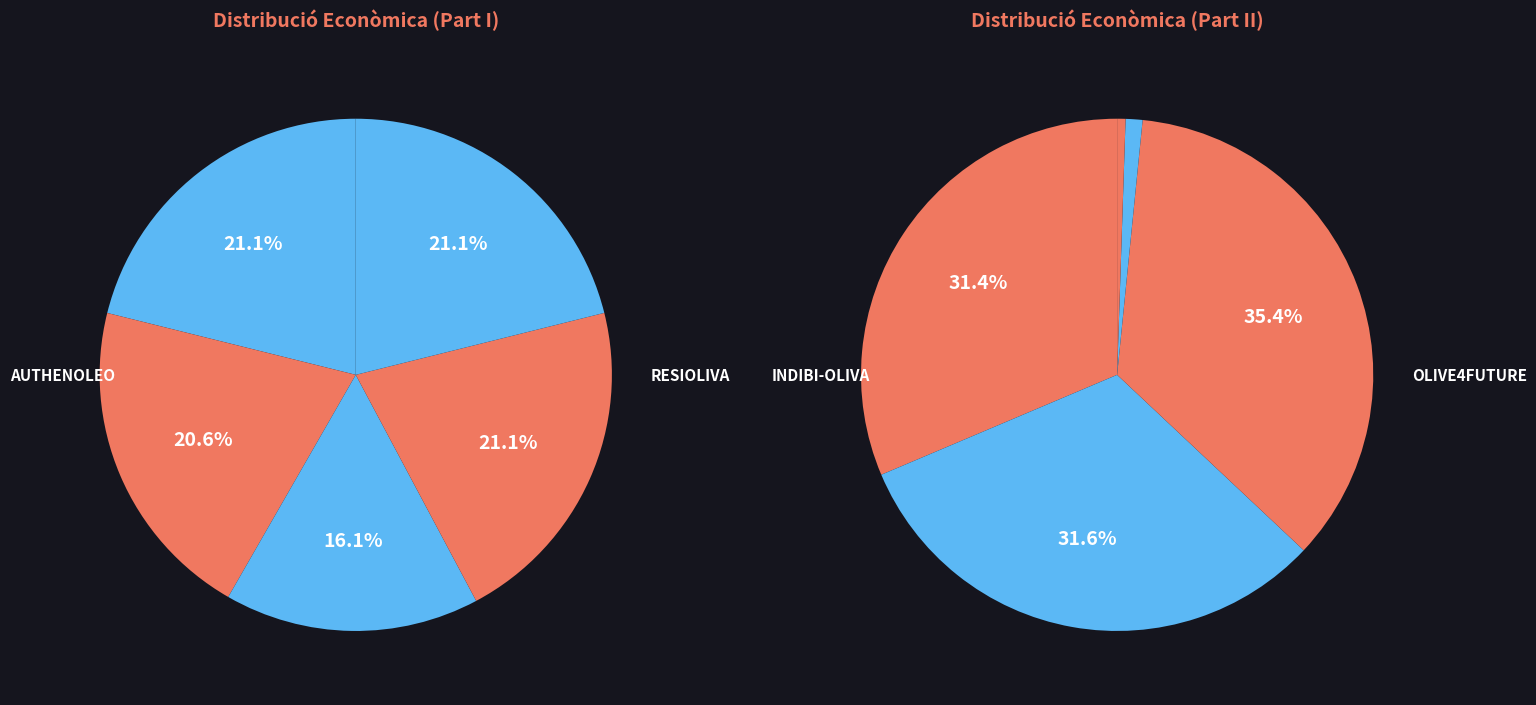

Which has a higher value, AUTHENOLEO or Conversió biomassa?

AUTHENOLEO